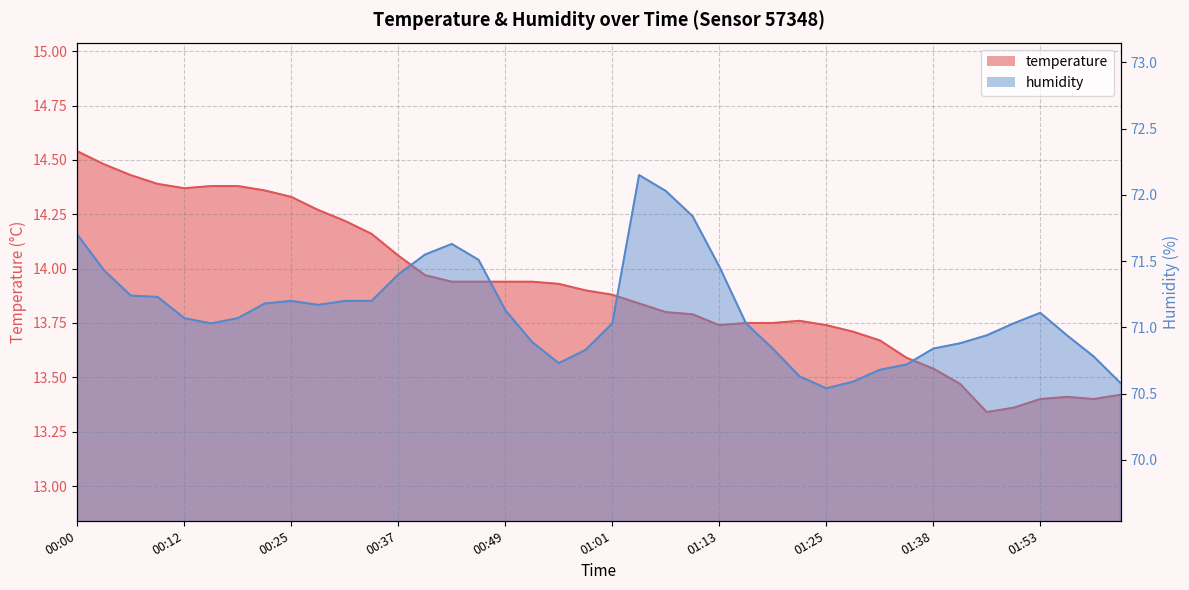

What is the difference between the second highest and second lowest values in the temperature series?

1.1